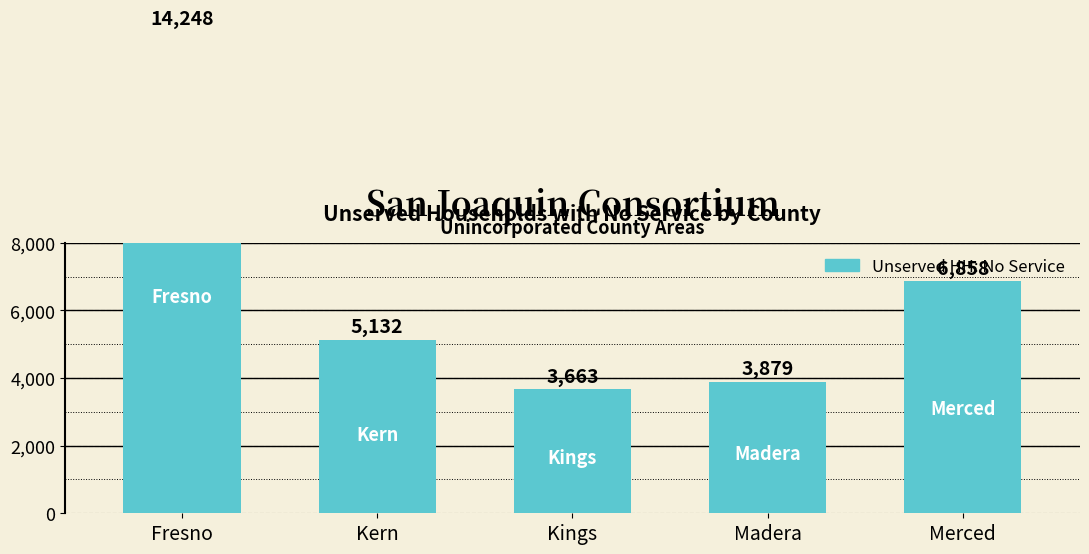

What is the greatest value displayed?

14248.0